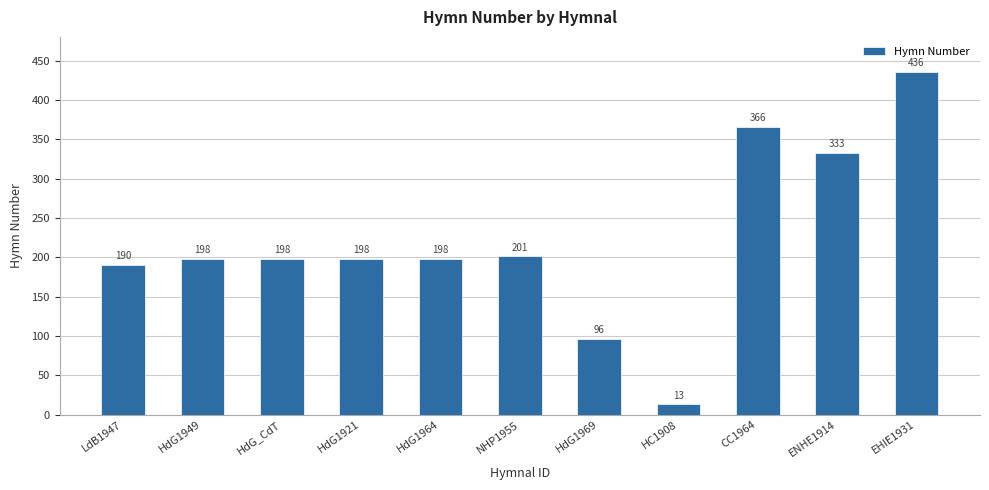

What position from the left is HdG1969?

7